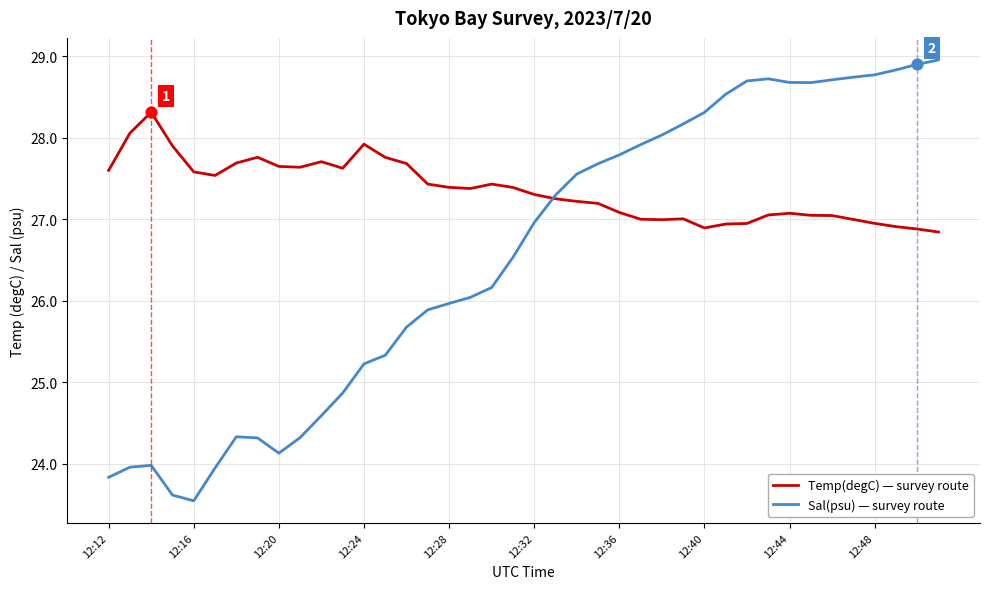

What are all the series names shown in the legend?

Temp(degC) — survey route, Sal(psu) — survey route